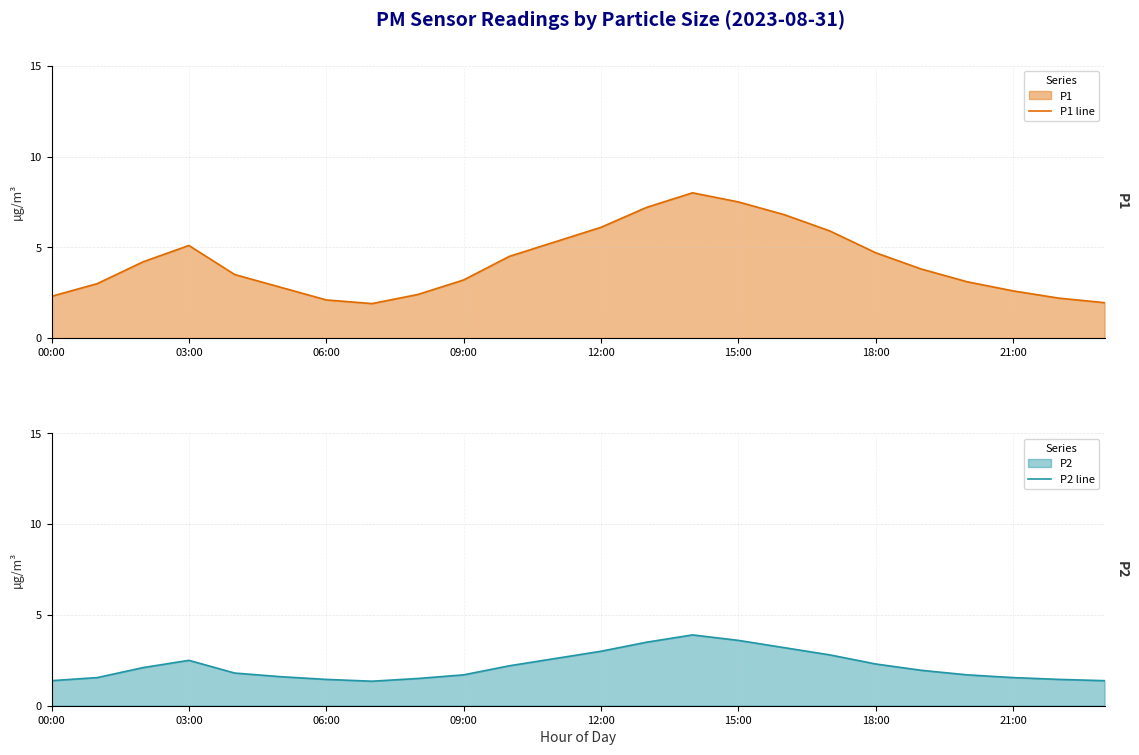

What position from the right is 20?

4